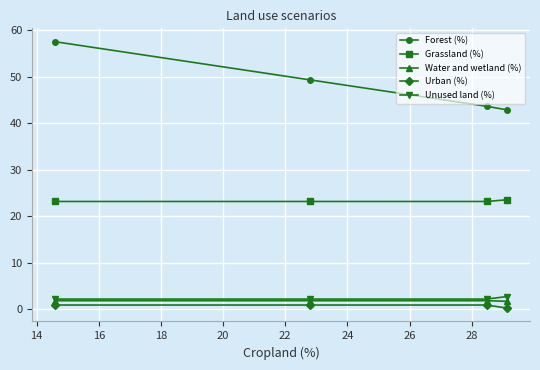

What is the value of the Grassland (%) point at the 2nd from the left?

23.1